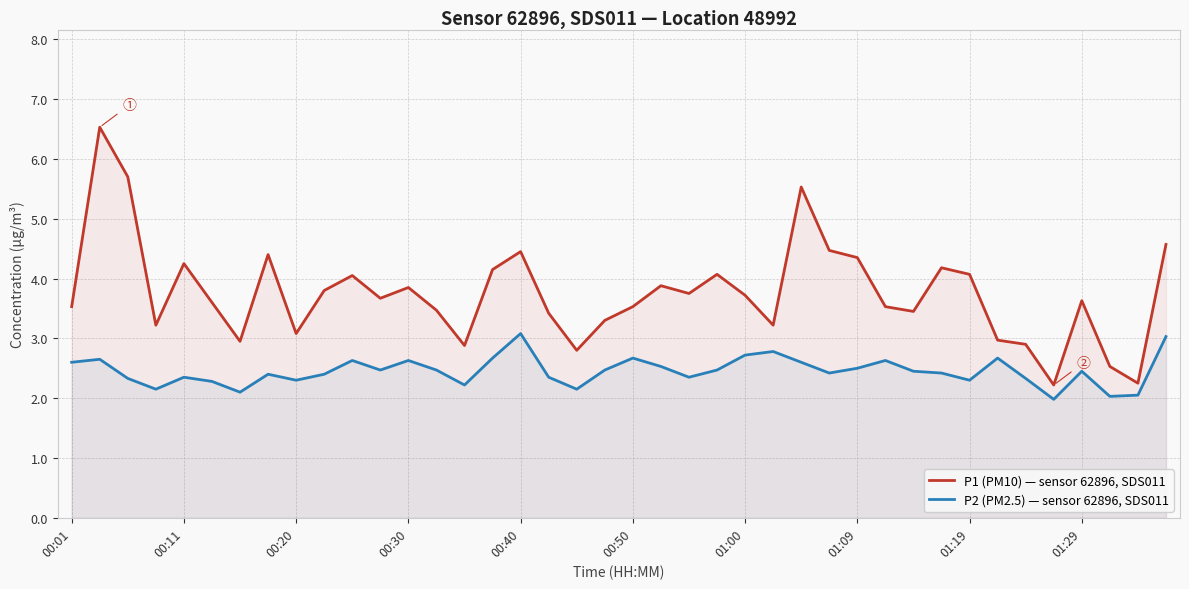

True or false: P2 (PM2.5) — sensor 62896, SDS011 has more than 0 points higher than both neighbors.

True